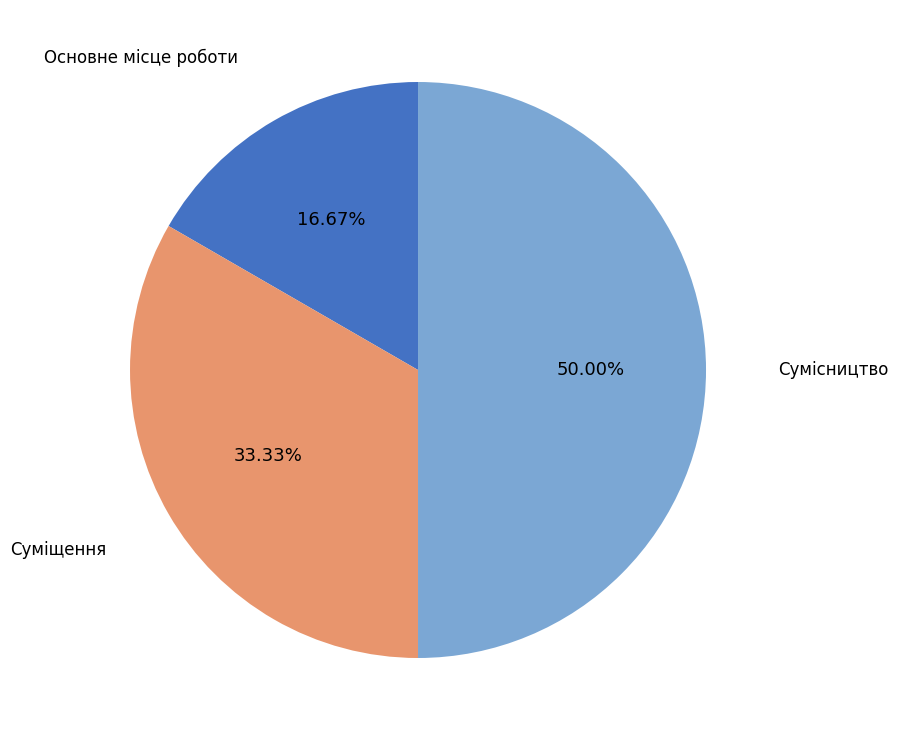

Approximately how many times larger is the value at Основне місце роботи compared to Сумісництво?

0.3